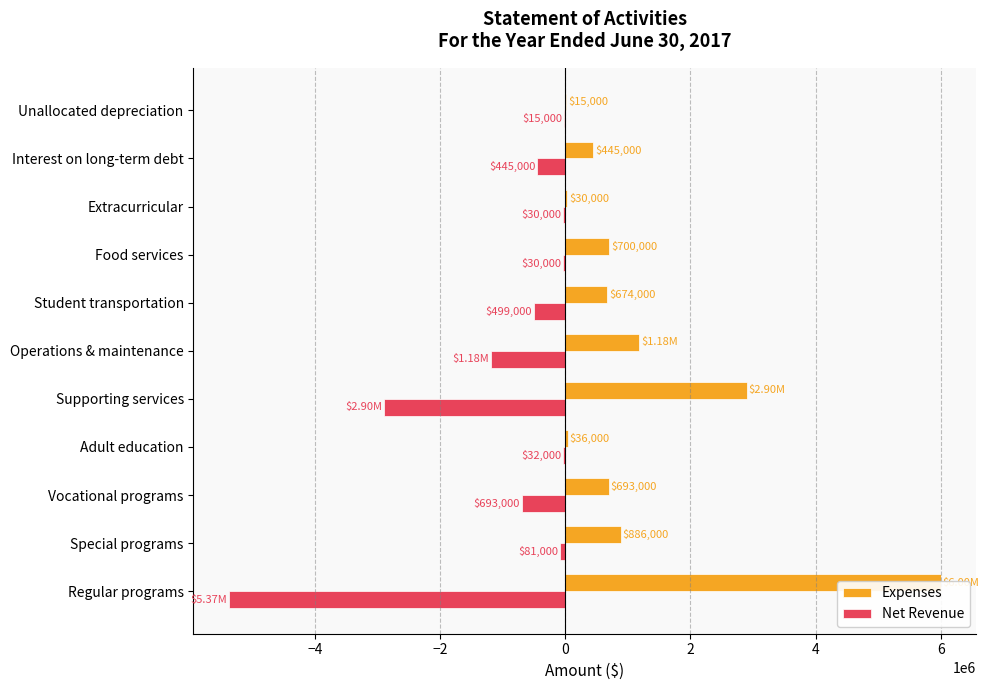

True or false: Expenses has a value of 700000 at Food services.

True